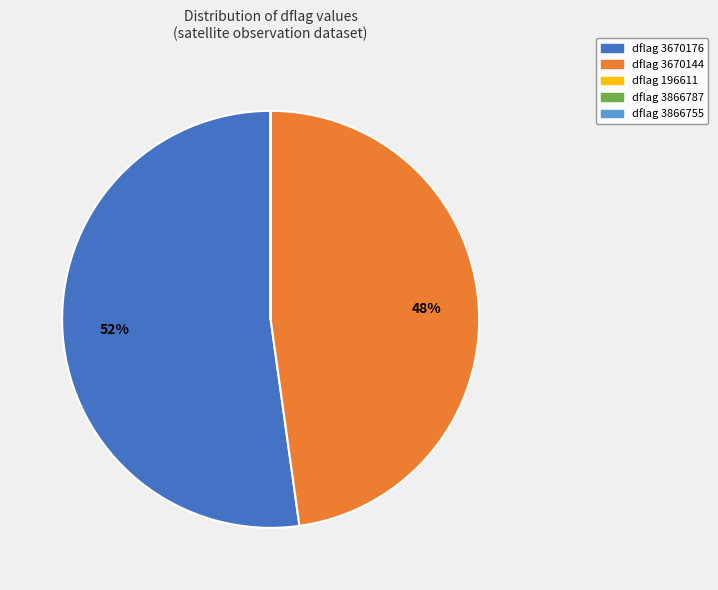

Is it true that dflag 3670144 is 48% of the pie?

True